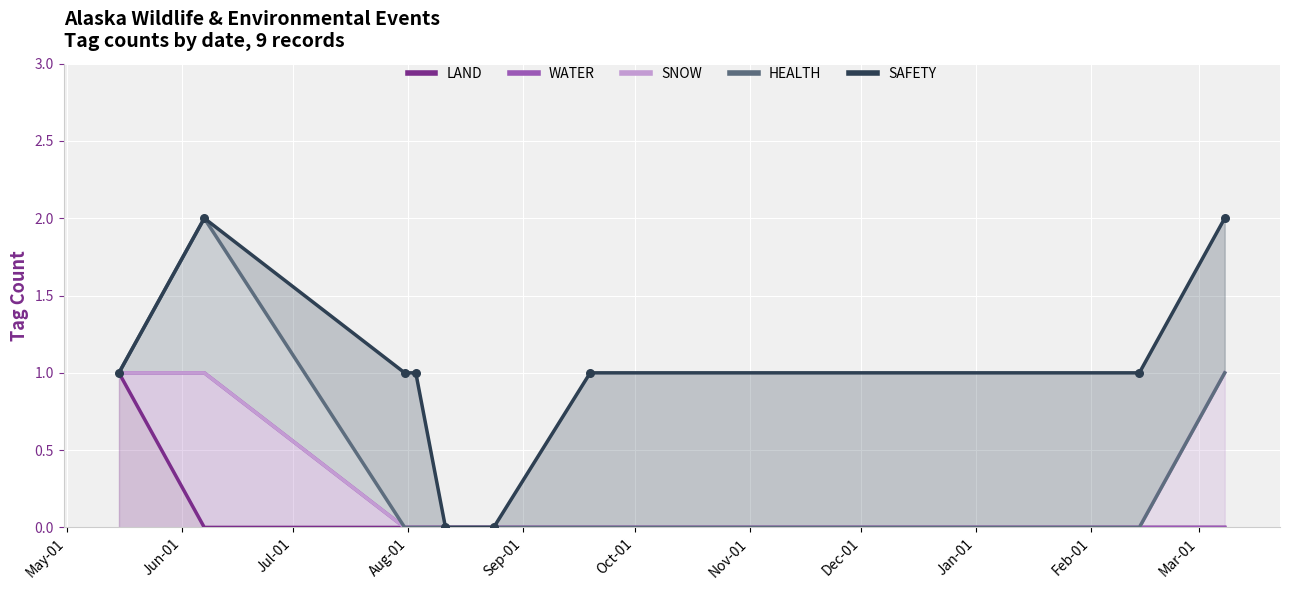

What is the total value across all series at 2023-09-19?

1